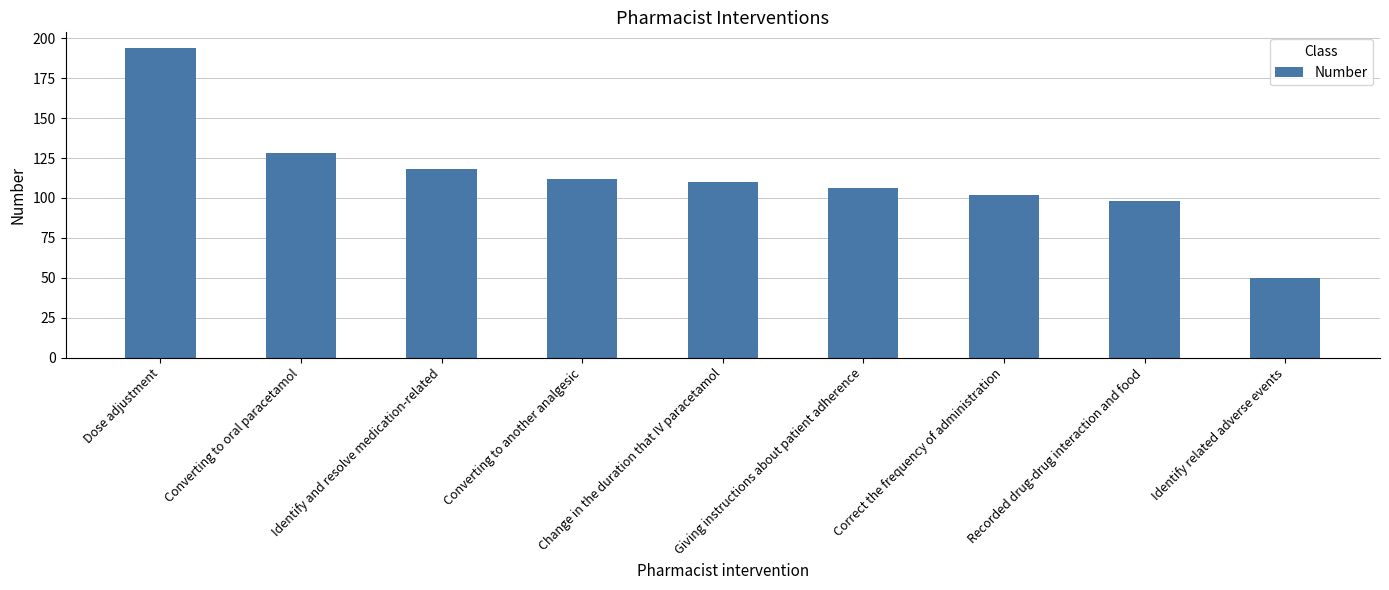

What is the sum of the values at Correct the frequency of administration and Change in the duration that IV paracetamol?

212